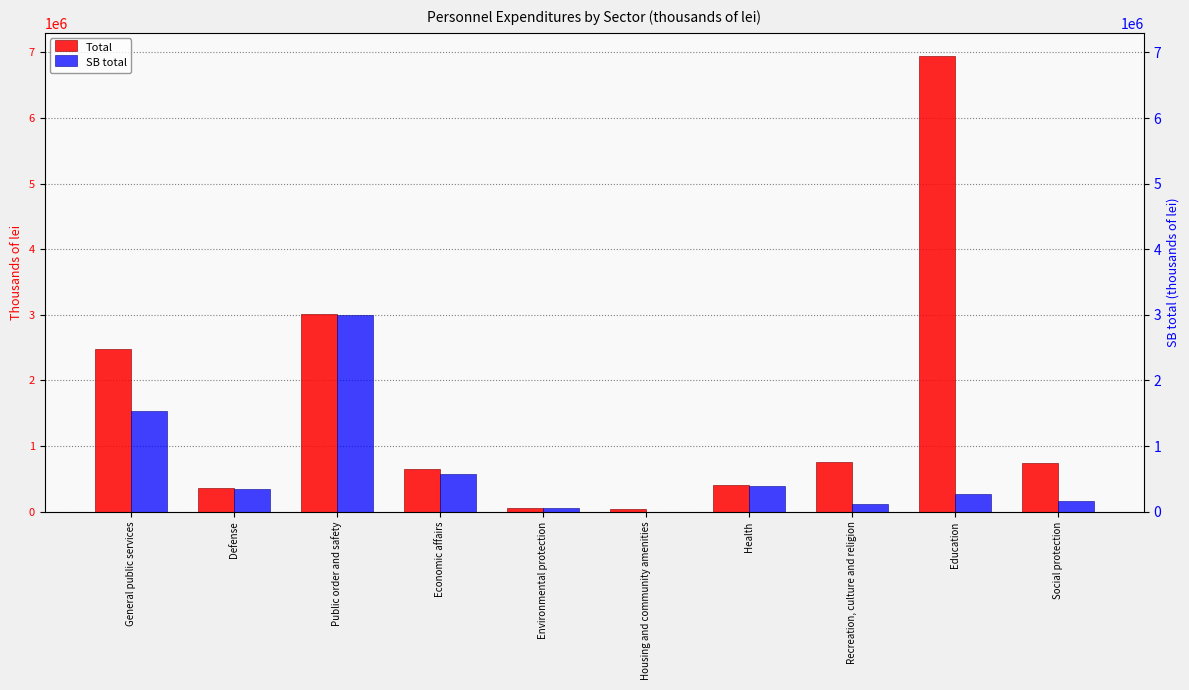

How many series are shown in this chart?

2